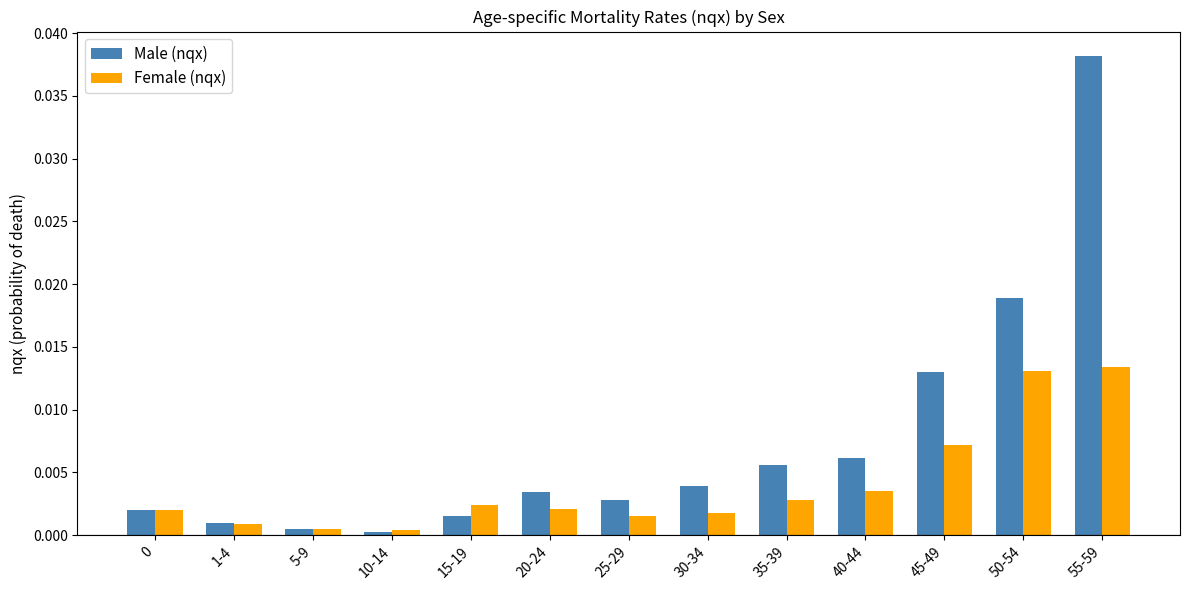

Rank the series by their average value, from lowest to highest.

Female (nqx), Male (nqx)